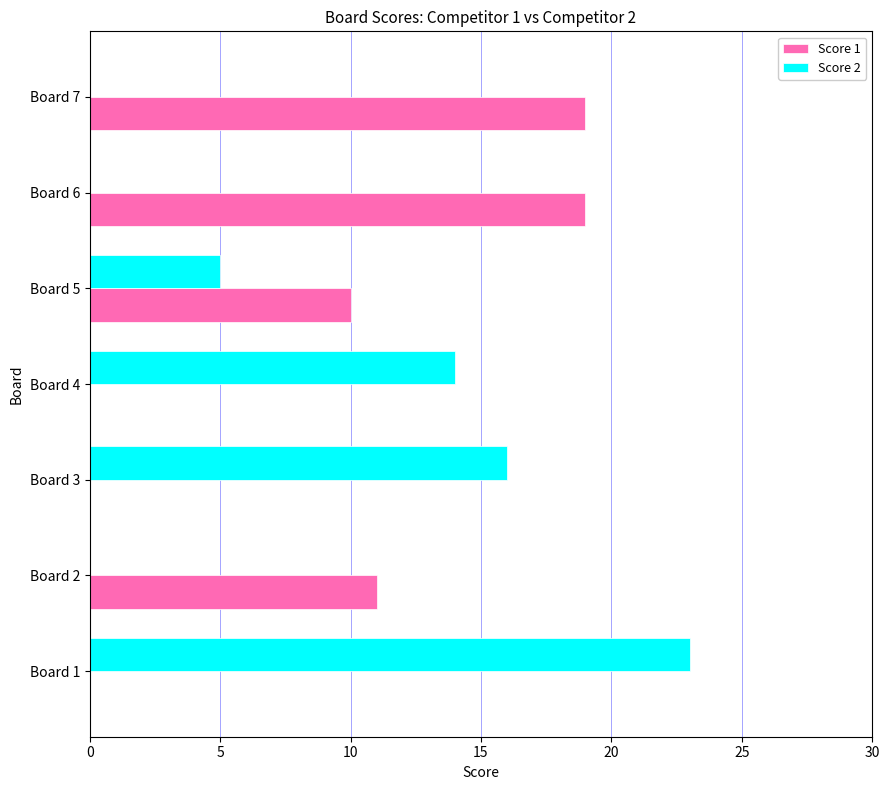

What is the sum of all Score 2 values?

58